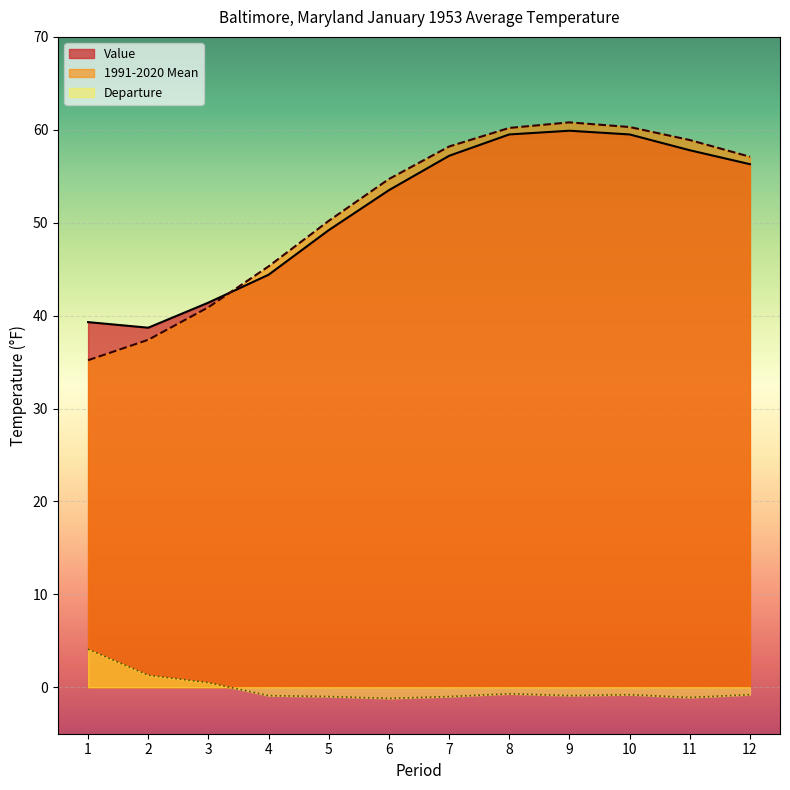

Reading left to right, extract all data points from this chart.

Value: 1=39.3	2=38.7	3=41.4	4=44.4	5=49.2	6=53.5	7=57.2	8=59.5	9=59.9	10=59.5	11=57.8	12=56.3
1991-2020 Mean: 1=35.2	2=37.4	3=40.9	4=45.3	5=50.2	6=54.7	7=58.2	8=60.2	9=60.8	10=60.3	11=58.9	12=57.1
Departure: 1=4.1	2=1.3	3=0.5	4=-0.9	5=-1.0	6=-1.2	7=-1.0	8=-0.7	9=-0.9	10=-0.8	11=-1.1	12=-0.8